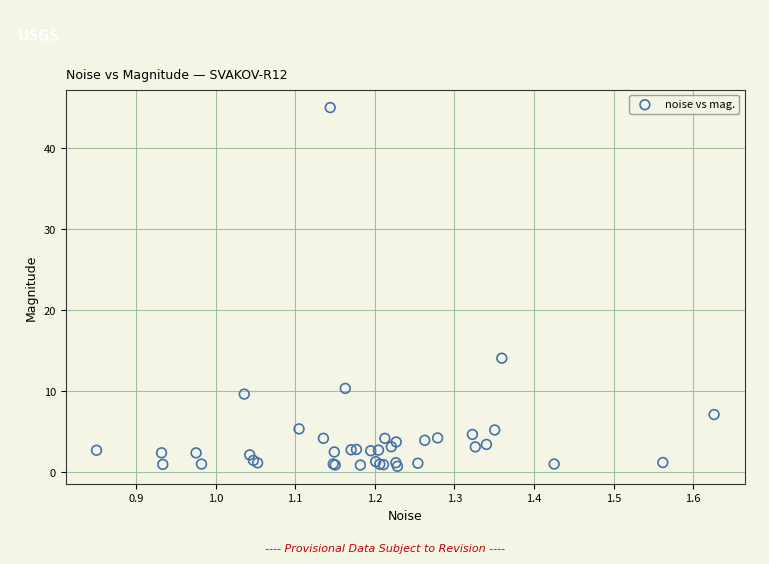

What Y value in the scatter plot is closest to 22?

14.1